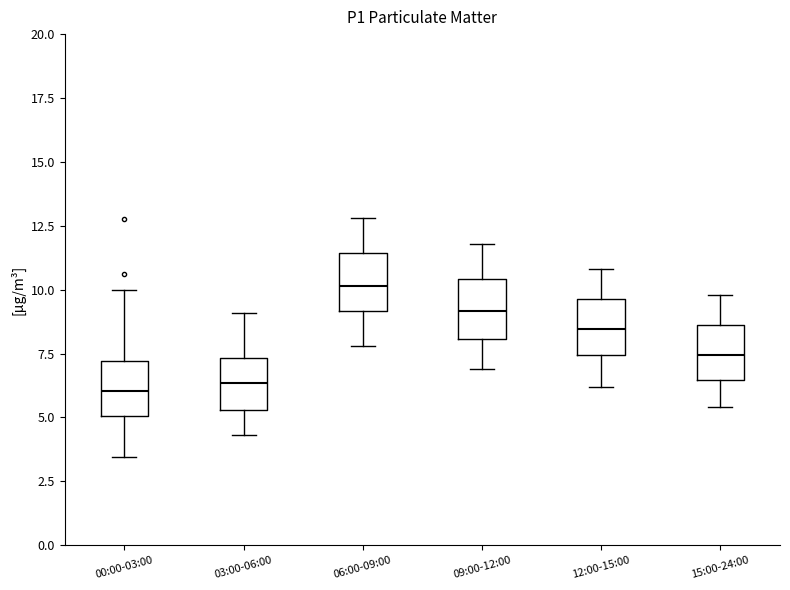

Reading left to right, transcribe this box plot: for each box, give where its median line is, the range the box spans, and where its two whiskers end, as read against the y-axis. The values are not printed on the chart, so give them approximately, as read against the axis.

00:00-03:00: median 6.0, box 5.0 to 7.0, whiskers 3.5 to 10.0
03:00-06:00: median 6.5, box 5.5 to 7.5, whiskers 4.5 to 9.0
06:00-09:00: median 10.0, box 9.0 to 11.5, whiskers 8.0 to 13.0
09:00-12:00: median 9.0, box 8.0 to 10.5, whiskers 7.0 to 12.0
12:00-15:00: median 8.5, box 7.5 to 9.5, whiskers 6.0 to 11.0
15:00-24:00: median 7.5, box 6.5 to 8.5, whiskers 5.5 to 10.0